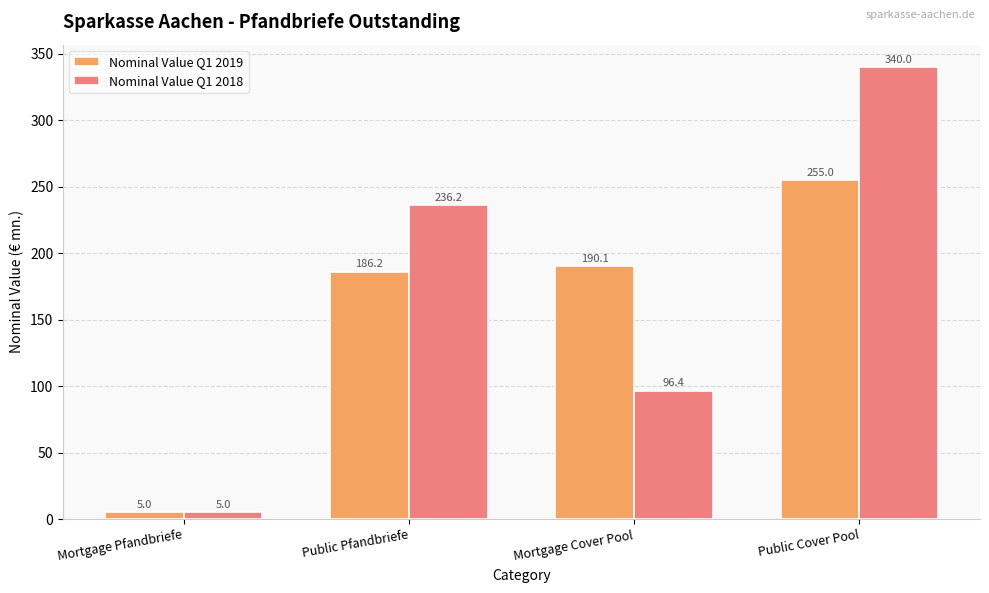

List the series in order of their overall mean, lowest first.

Nominal Value Q1 2019, Nominal Value Q1 2018